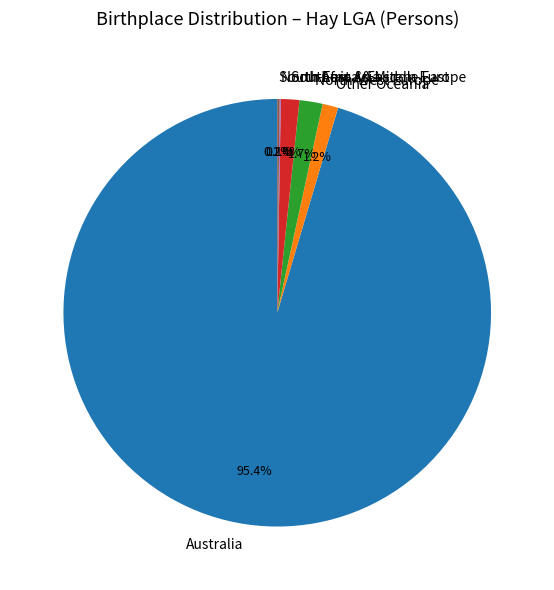

To the nearest percent, what is the difference between the largest and smallest slice percentages?

95%